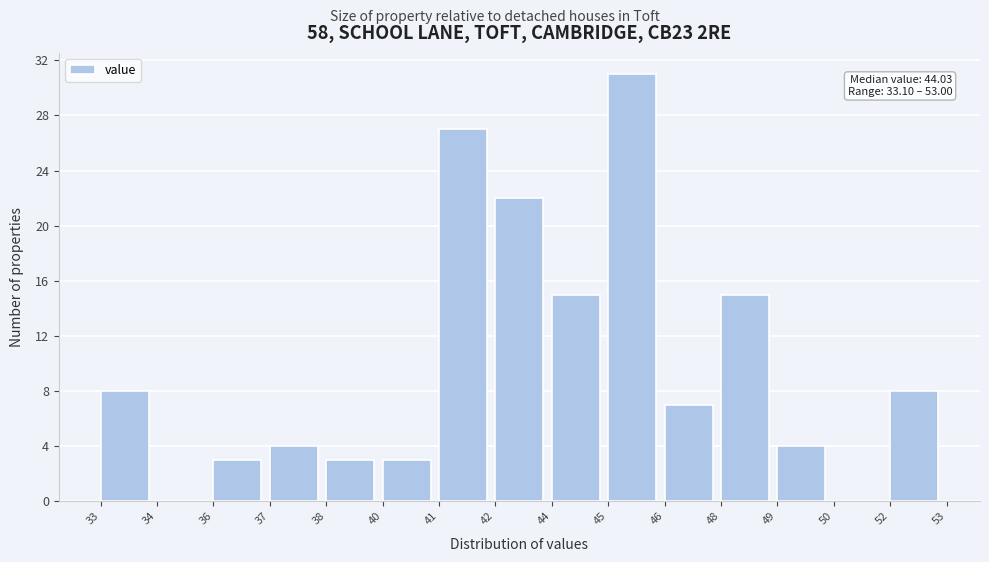

Reading left to right, what are all the values shown in this chart?

33=8	34=0	36=3	37=4	38=3	40=3	41=27	42=22	44=15	45=31	46=7	48=15	49=4	50=0	52=8